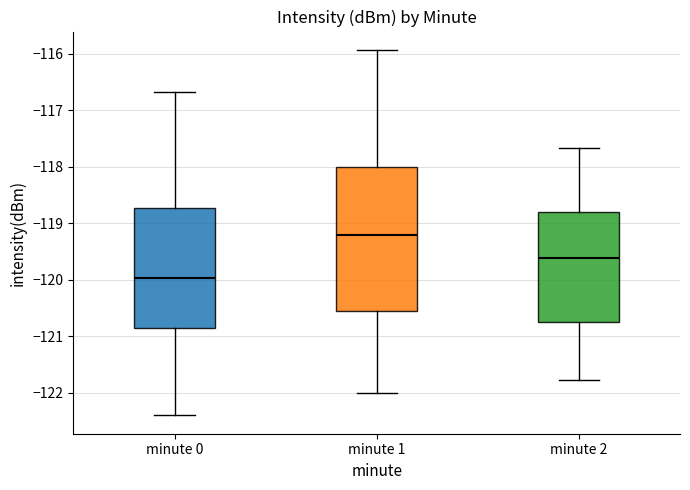

Where does the upper whisker of the box for minute 0 end on the y-axis? The values are not printed on the chart, so give them approximately, as read against the axis.

-116.7